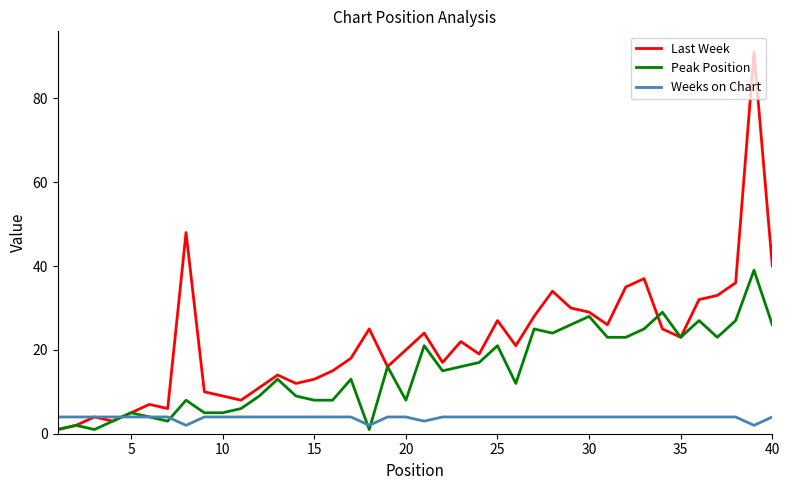

Which series has the largest range (max minus min)?

Last Week